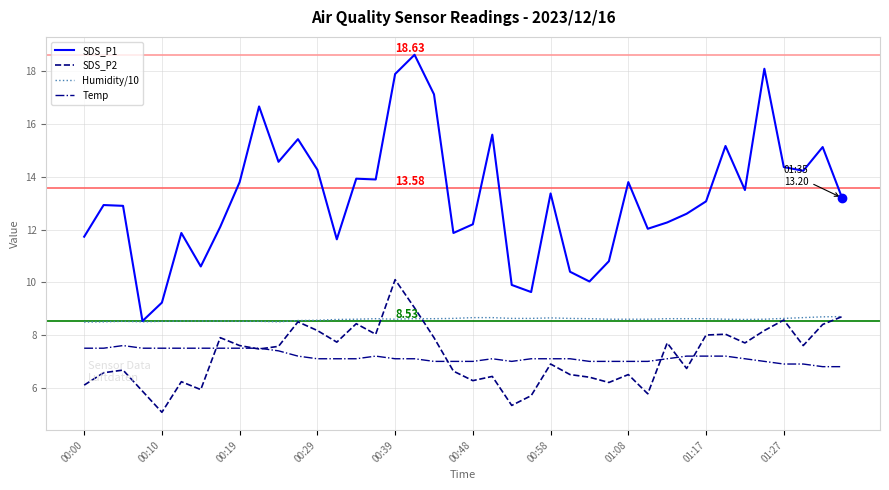

Which series has the largest total across all categories?

SDS_P1